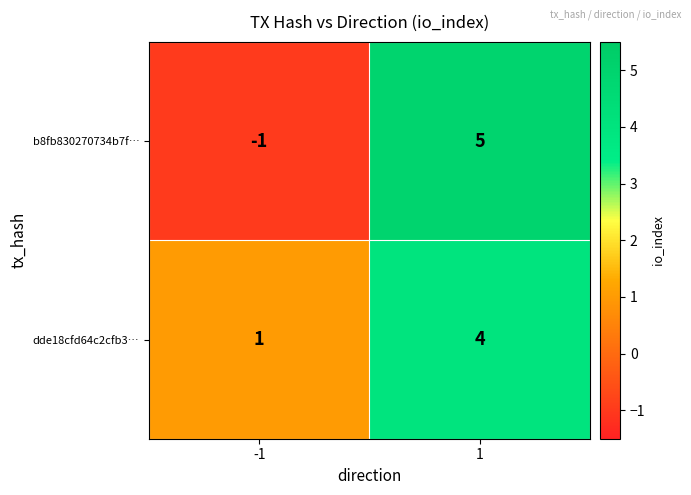

Which label corresponds to the largest value in the chart?

1